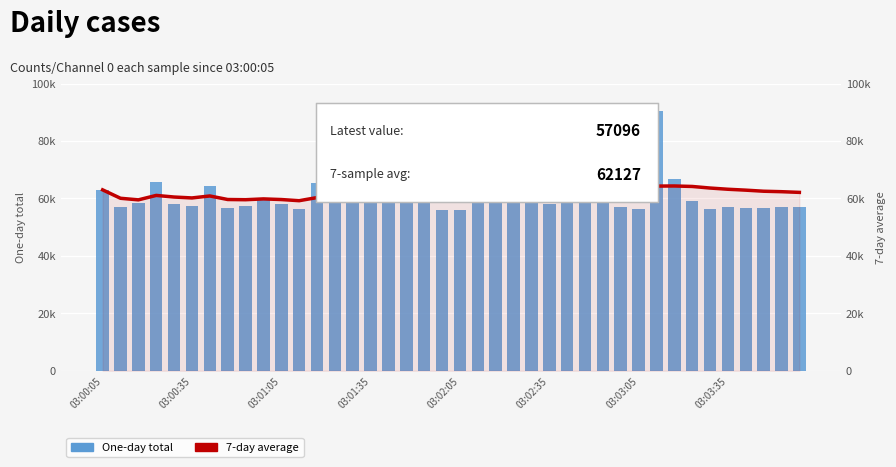

The 7-day average series shows 59854 at 9. True or false?

True